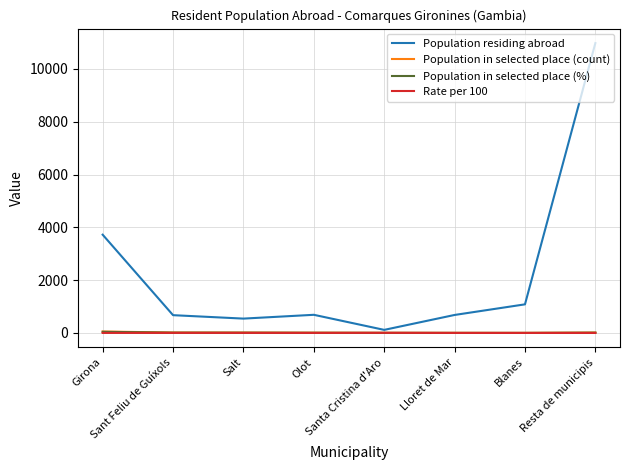

Which series has the widest spread of values?

Population residing abroad